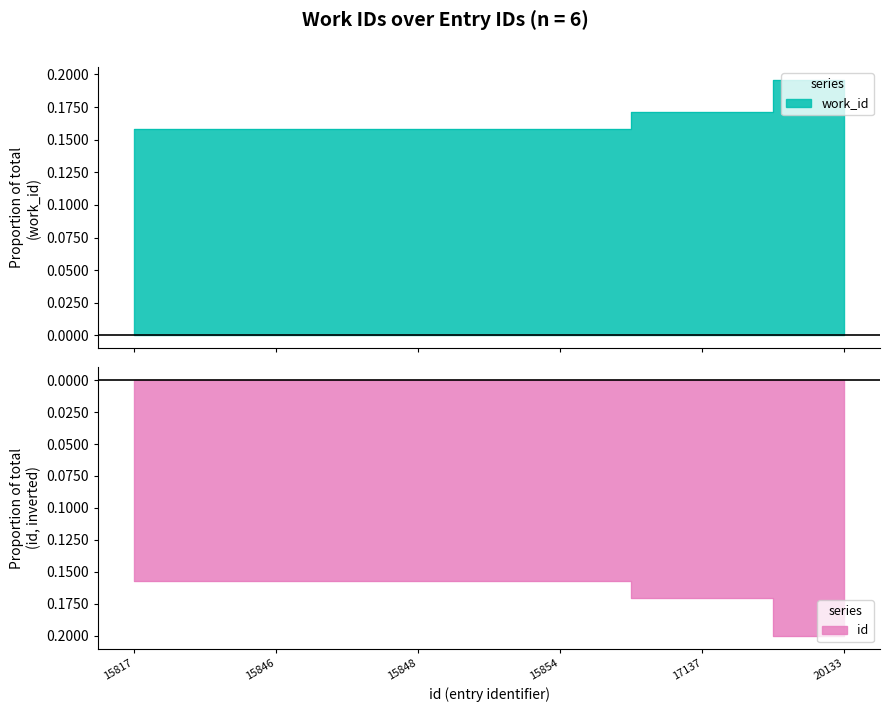

True or false: id has a value of -0.2 at 15854.

True